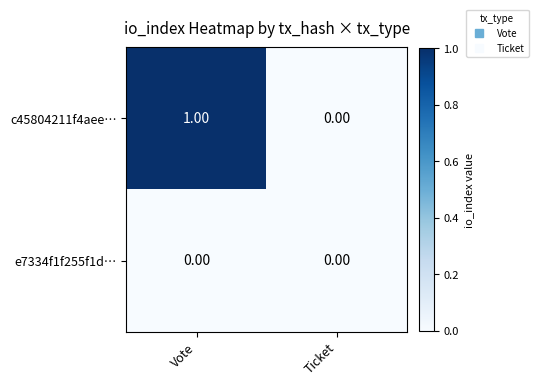

Which series changed the most between Vote and Ticket?

c45804211f4aee…